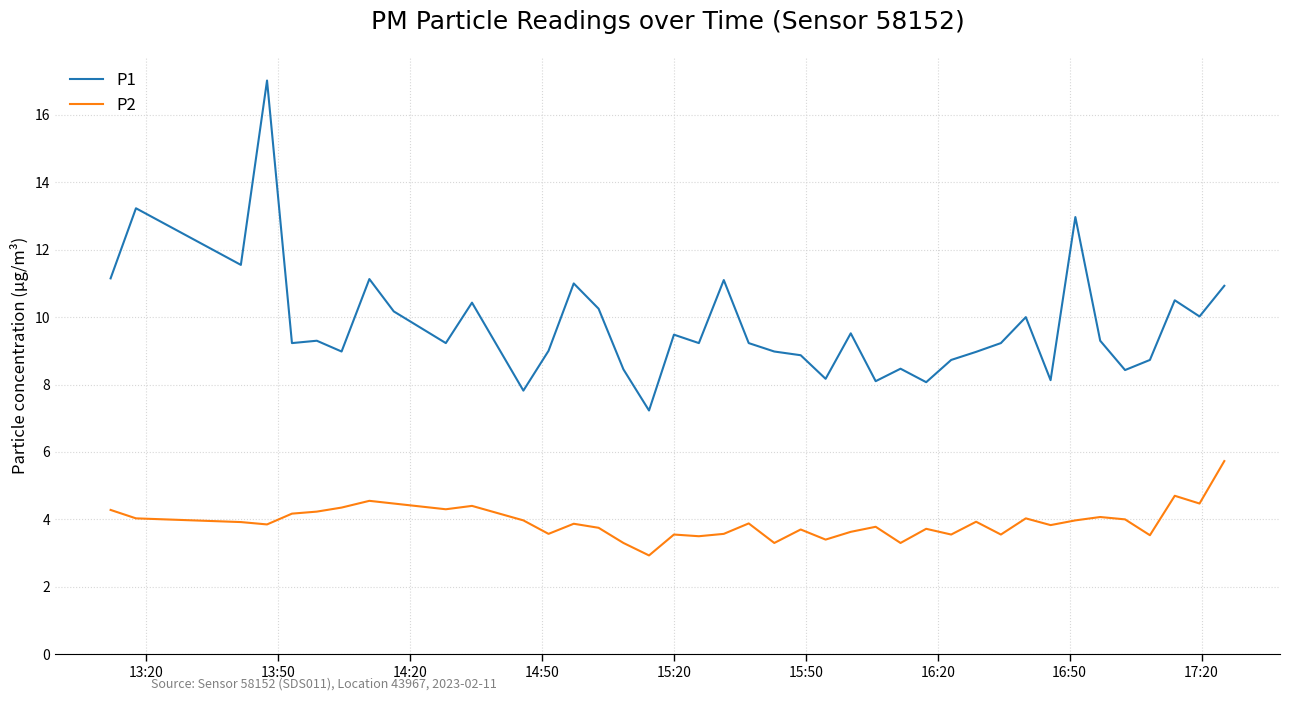

Which series has the largest total across all categories?

P1